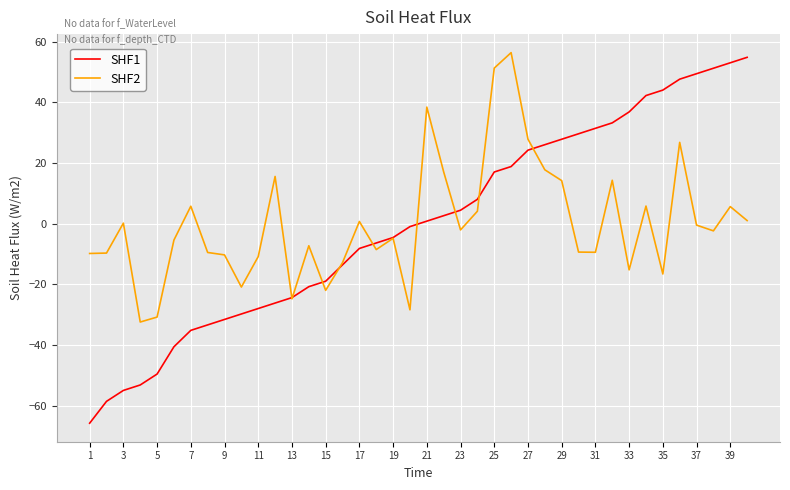

What is the highest value of the SHF1 series?

54.8